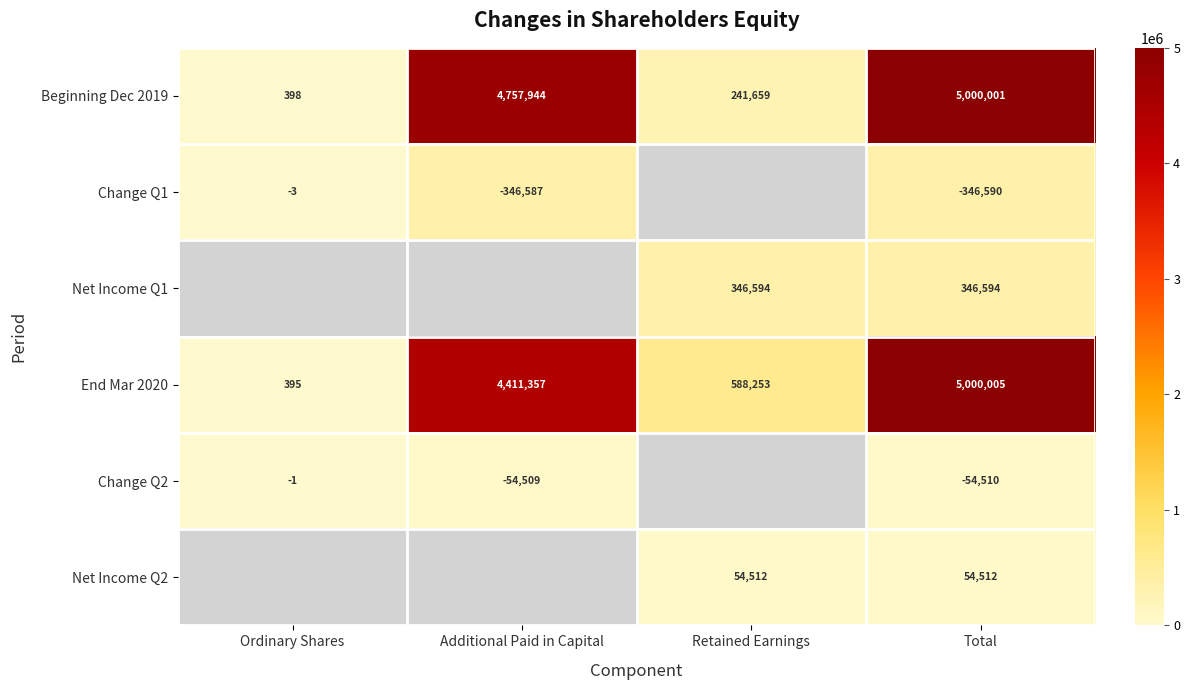

At which category does the chart reach its minimum across all series?

Ordinary Shares